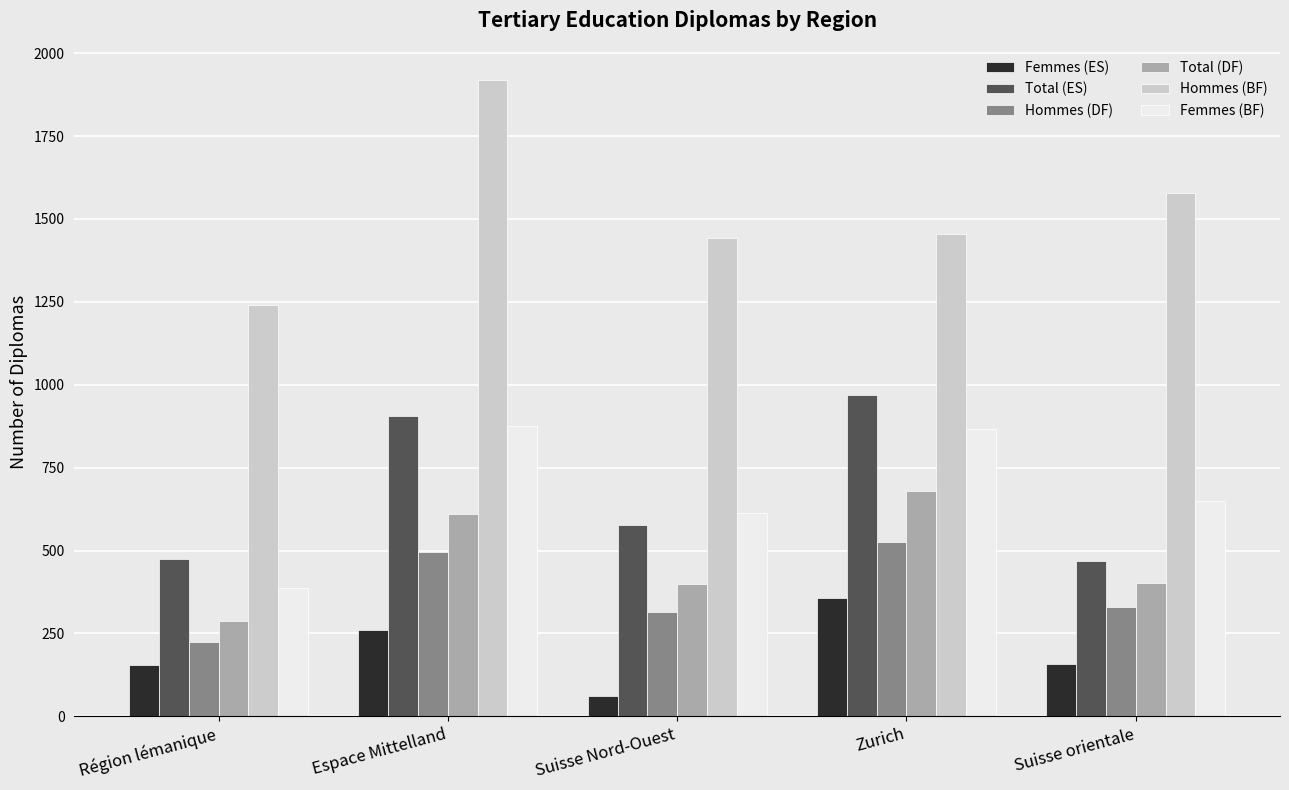

What is the maximum value for Total (ES)?

970